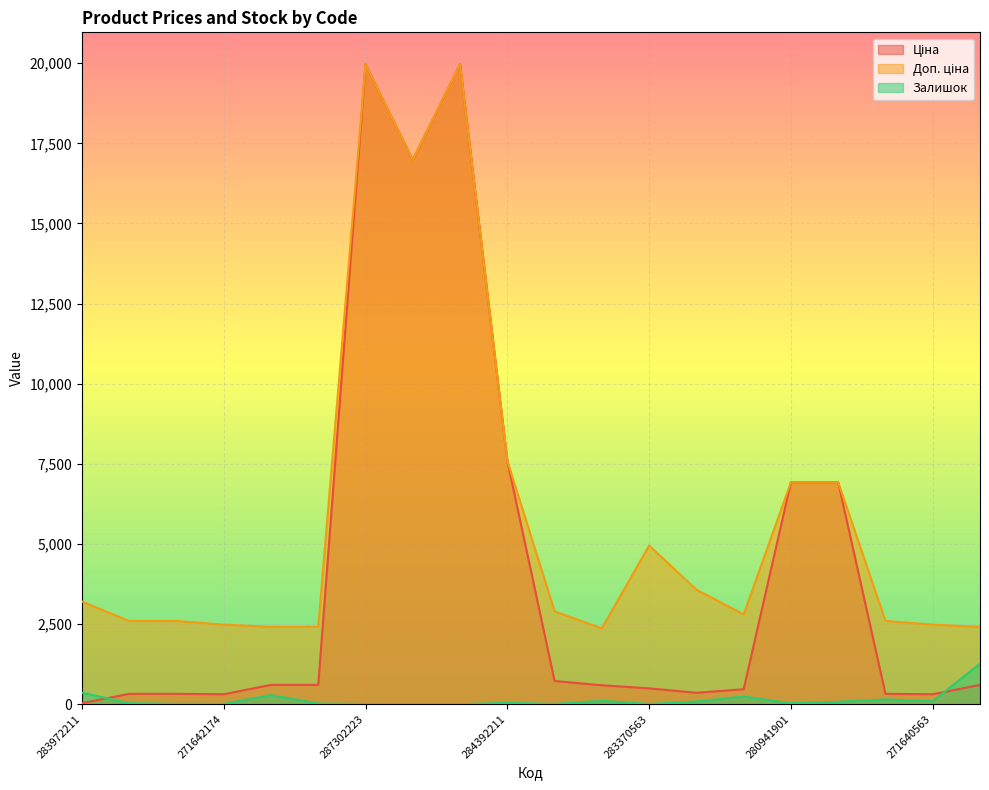

What is the total value across all series at 249092172?

3039.6